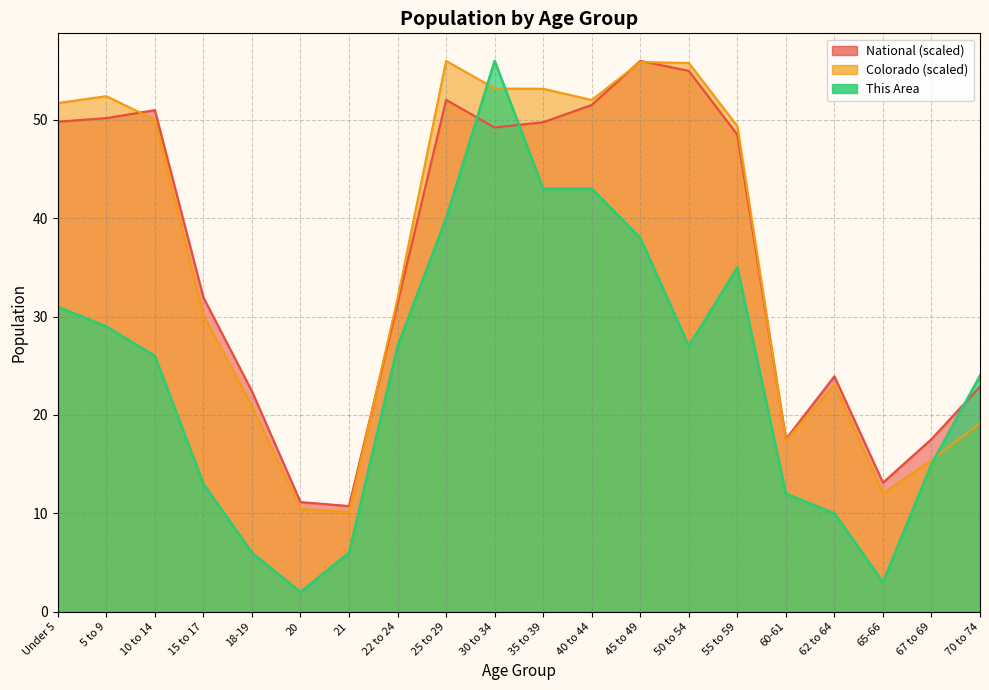

Reading left to right, what are all the values shown in this chart?

This Area: Under 5=31.0	5 to 9=29.0	10 to 14=26.0	15 to 17=13.0	18-19=6.0	20=2.0	21=6.0	22 to 24=27.0	25 to 29=40.0	30 to 34=56.0	35 to 39=43.0	40 to 44=43.0	45 to 49=38.0	50 to 54=27.0	55 to 59=35.0	60-61=12.0	62 to 64=10.0	65-66=3.0	67 to 69=15.0	70 to 74=24.0
Colorado: Under 5=51.7	5 to 9=52.4	10 to 14=50.0	15 to 17=30.1	18-19=20.9	20=10.4	21=10.1	22 to 24=31.8	25 to 29=56.0	30 to 34=53.2	35 to 39=53.2	40 to 44=52.0	45 to 49=55.9	50 to 54=55.8	55 to 59=49.4	60-61=17.4	62 to 64=23.1	65-66=12.1	67 to 69=15.4	70 to 74=19.2
National: Under 5=49.8	5 to 9=50.2	10 to 14=51.0	15 to 17=31.9	18-19=22.4	20=11.1	21=10.7	22 to 24=31.3	25 to 29=52.0	30 to 34=49.2	35 to 39=49.8	40 to 44=51.5	45 to 49=56.0	50 to 54=55.0	55 to 59=48.5	60-61=17.5	62 to 64=23.9	65-66=13.1	67 to 69=17.5	70 to 74=22.9